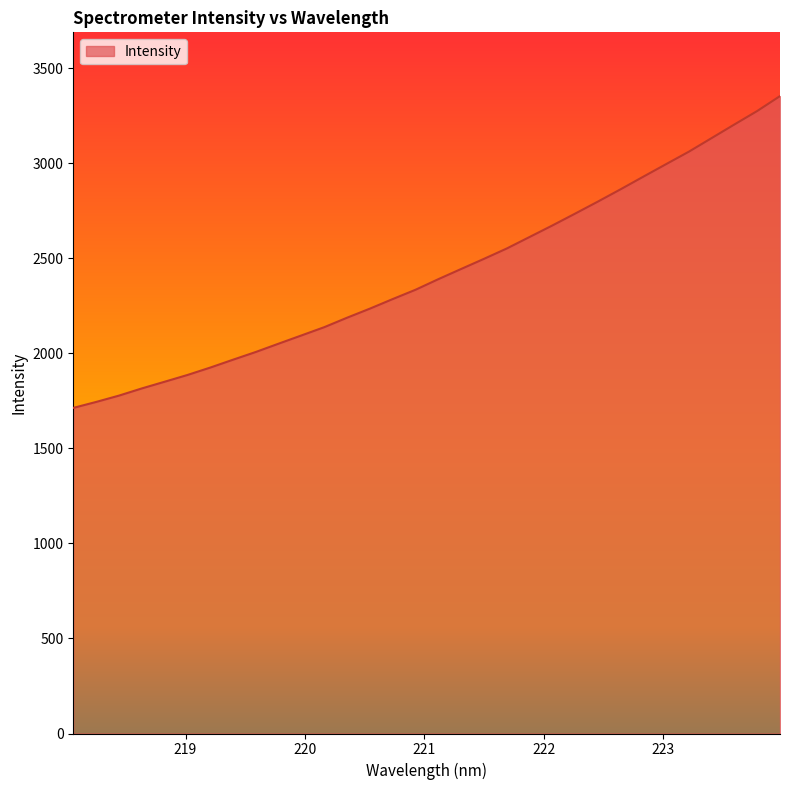

What is the average value?

2422.5